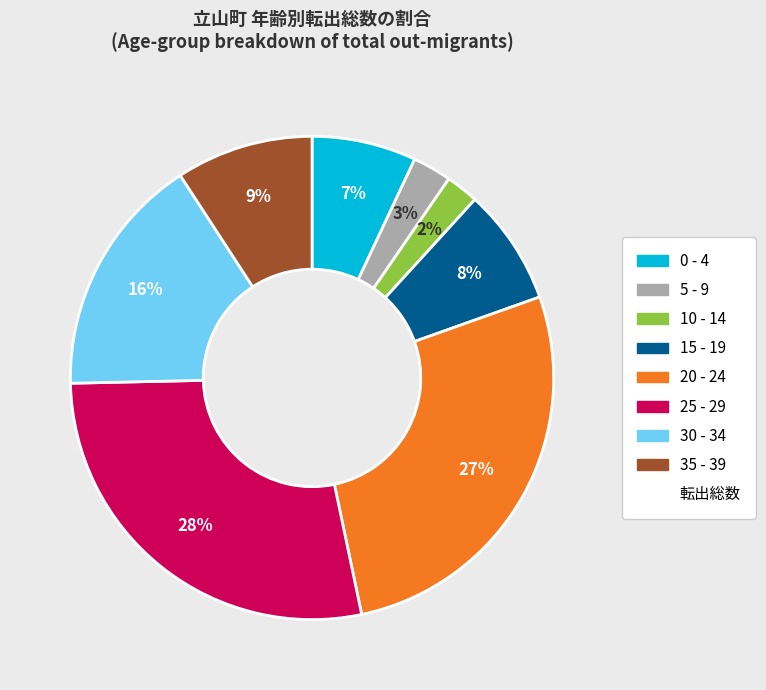

Is there any slice that represents more than half of the pie?

No